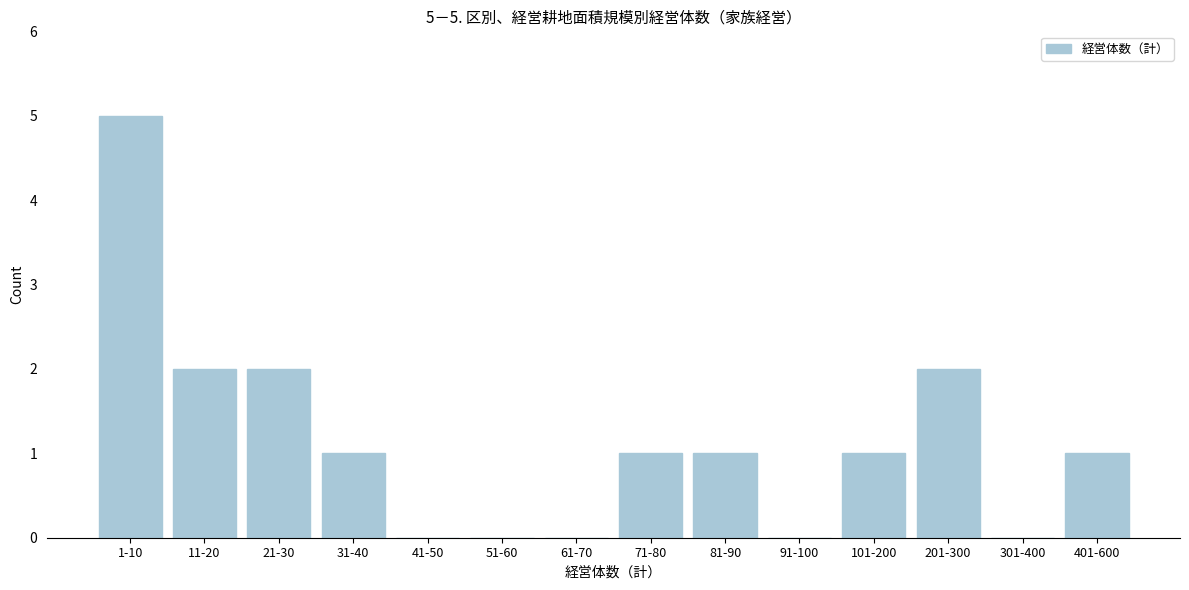

Reading left to right, transcribe all the data shown in this chart.

1-10=5	11-20=2	21-30=2	31-40=1	41-50=0	51-60=0	61-70=0	71-80=1	81-90=1	91-100=0	101-200=1	201-300=2	301-400=0	401-600=1